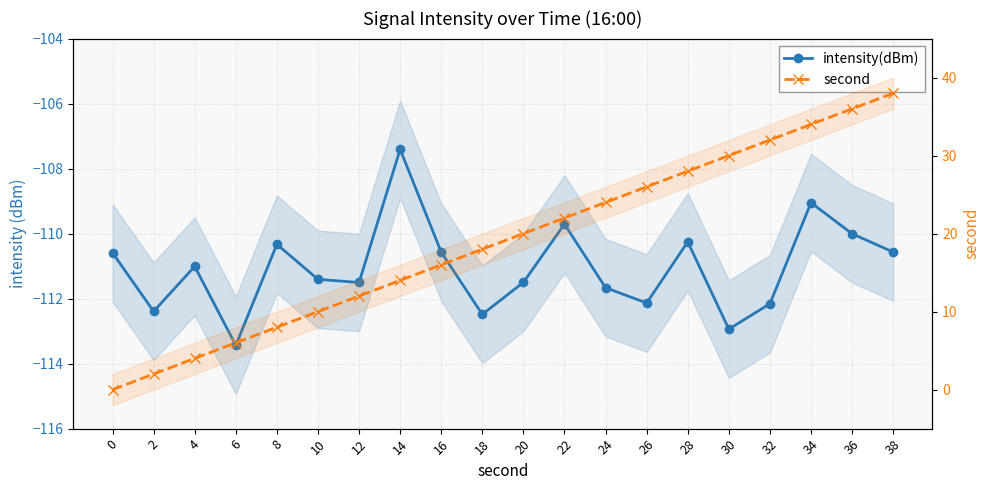

What is the difference between the maximum and minimum values in the intensity(dBm) series?

6.0